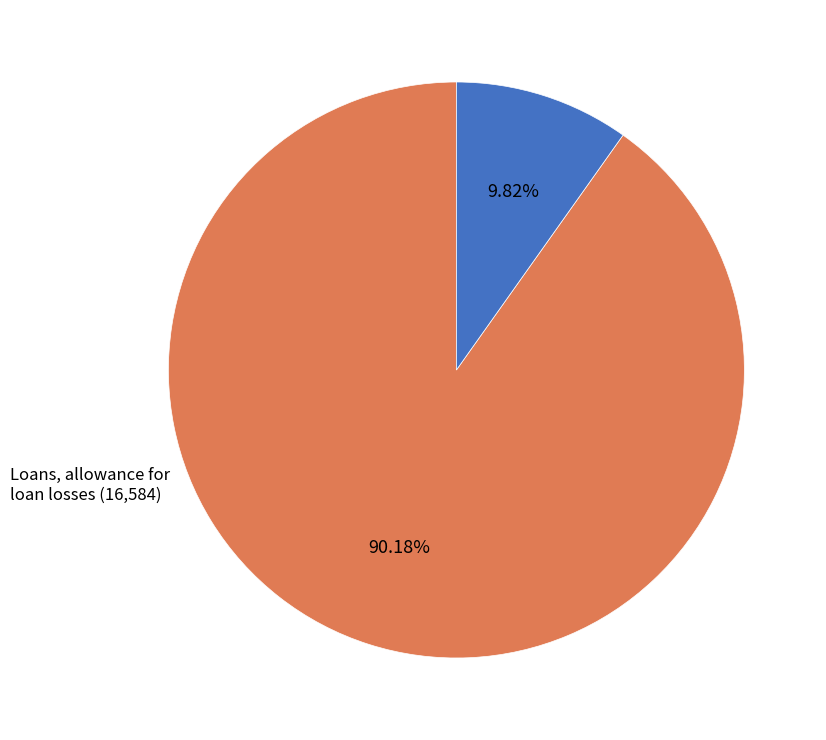

What is the majority slice?

Investments in held-to-maturity securities